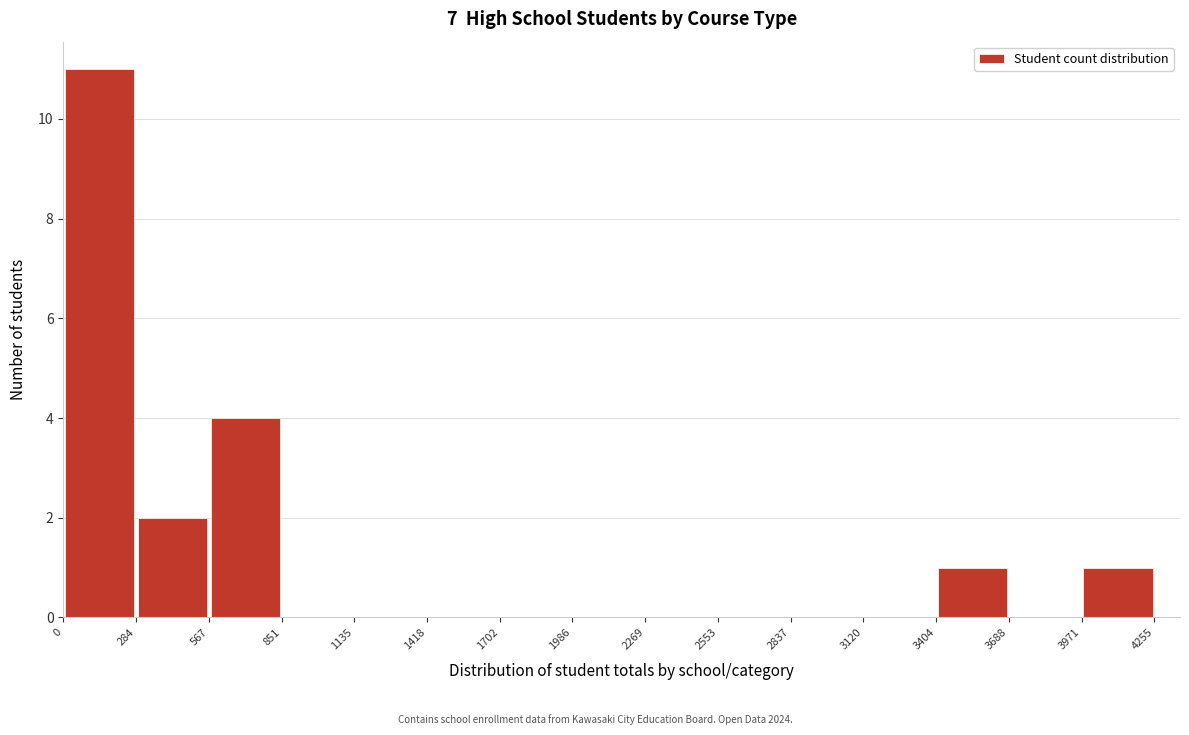

What is the height of the bar covering 284 to 567 on the x-axis? The values are not printed on the chart, so give them approximately, as read against the axis.

2